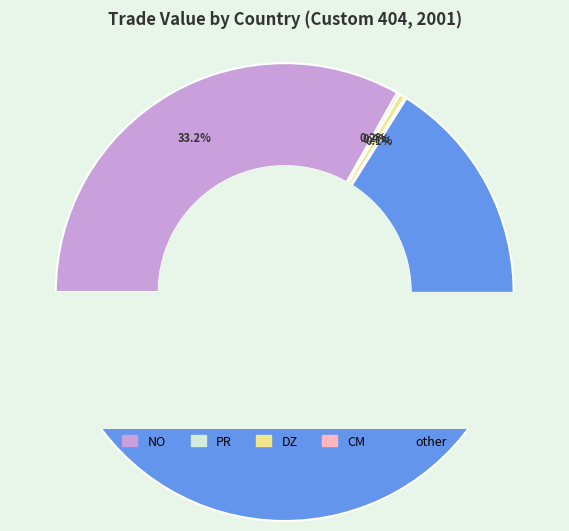

Is it true that other is 77% of the pie?

False